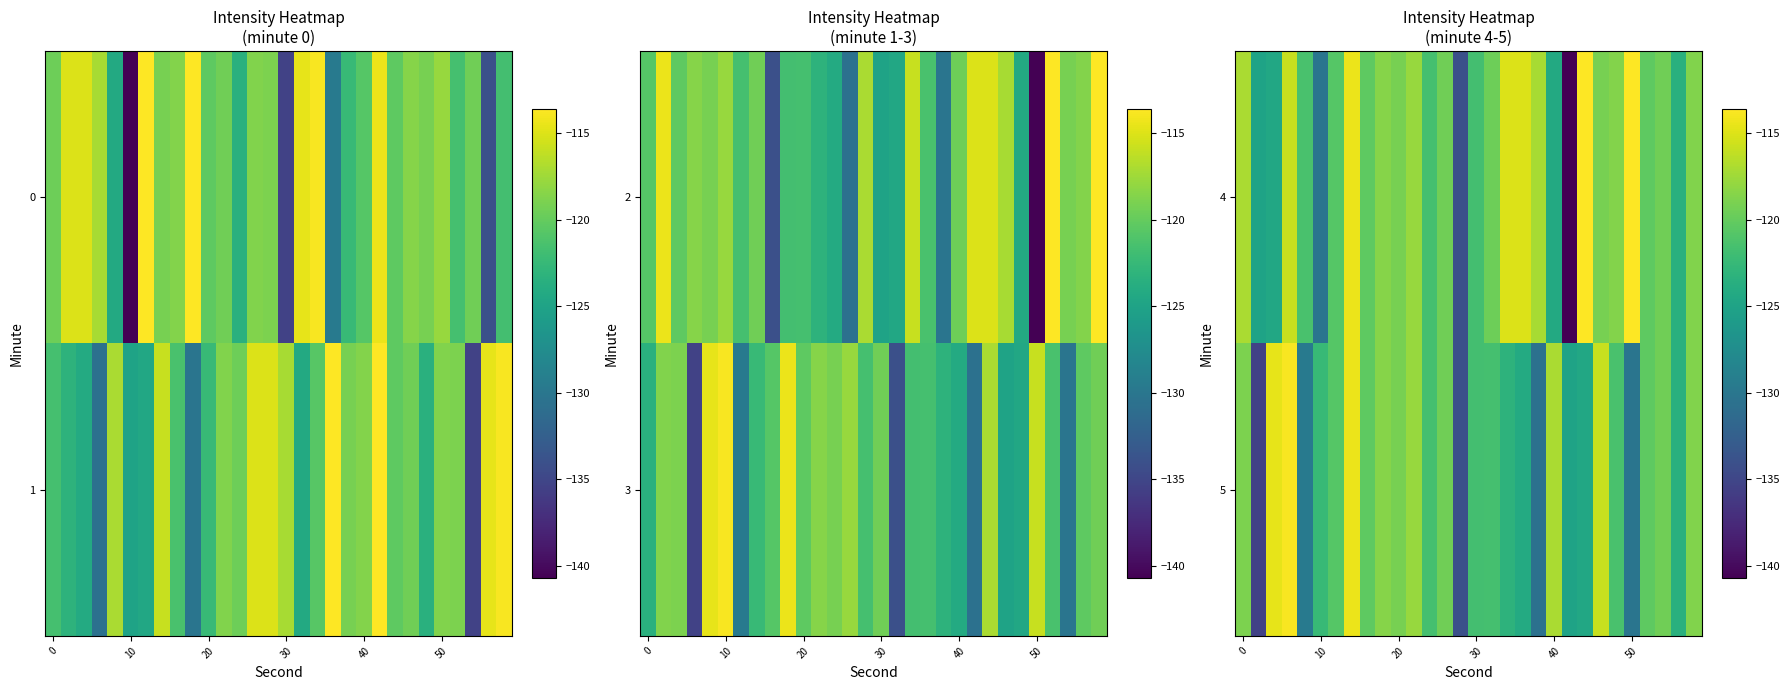

What is the greatest value displayed?

-113.6